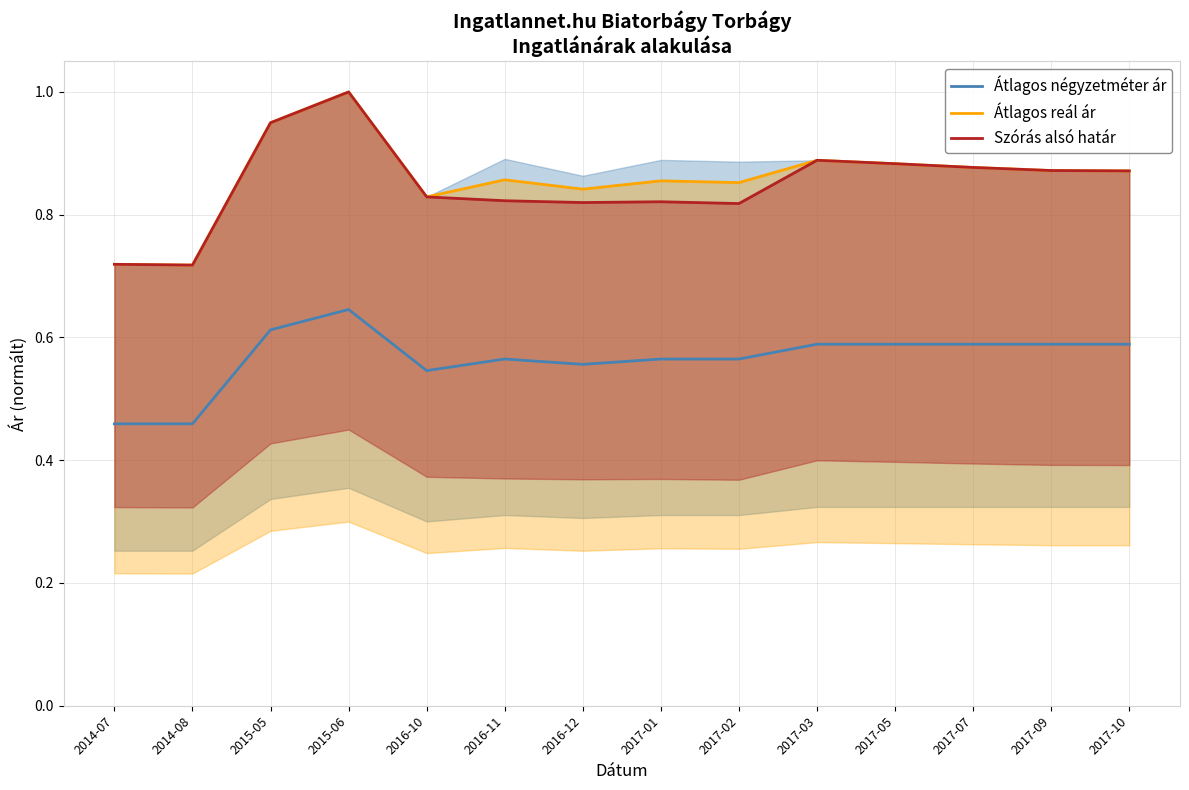

What position from the right is 2017-05?

4